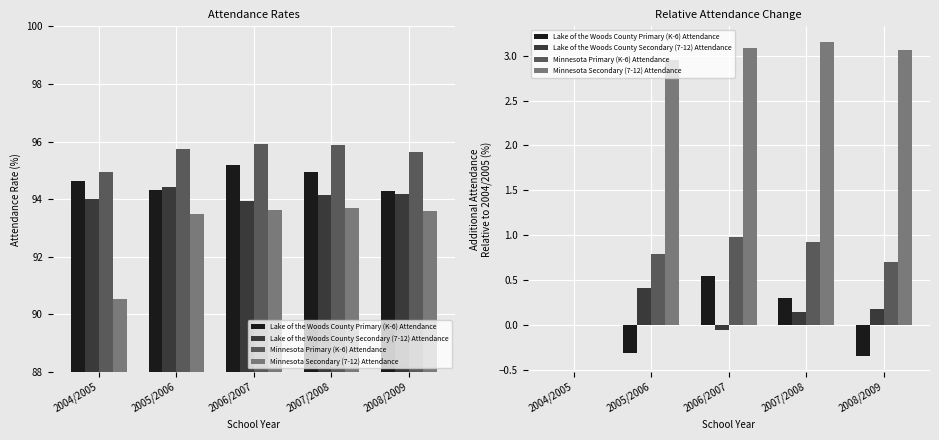

Reading left to right, transcribe all the data shown in this chart.

Lake of the Woods County Primary (K-6) Attendance: 2004/2005=0.0	2005/2006=-0.3	2006/2007=0.5	2007/2008=0.3	2008/2009=-0.3
Lake of the Woods County Secondary (7-12) Attendance: 2004/2005=0.0	2005/2006=0.4	2006/2007=-0.1	2007/2008=0.1	2008/2009=0.2
Minnesota Primary (K-6) Attendance: 2004/2005=0.0	2005/2006=0.8	2006/2007=1.0	2007/2008=0.9	2008/2009=0.7
Minnesota Secondary (7-12) Attendance: 2004/2005=0.0	2005/2006=3.0	2006/2007=3.1	2007/2008=3.2	2008/2009=3.1